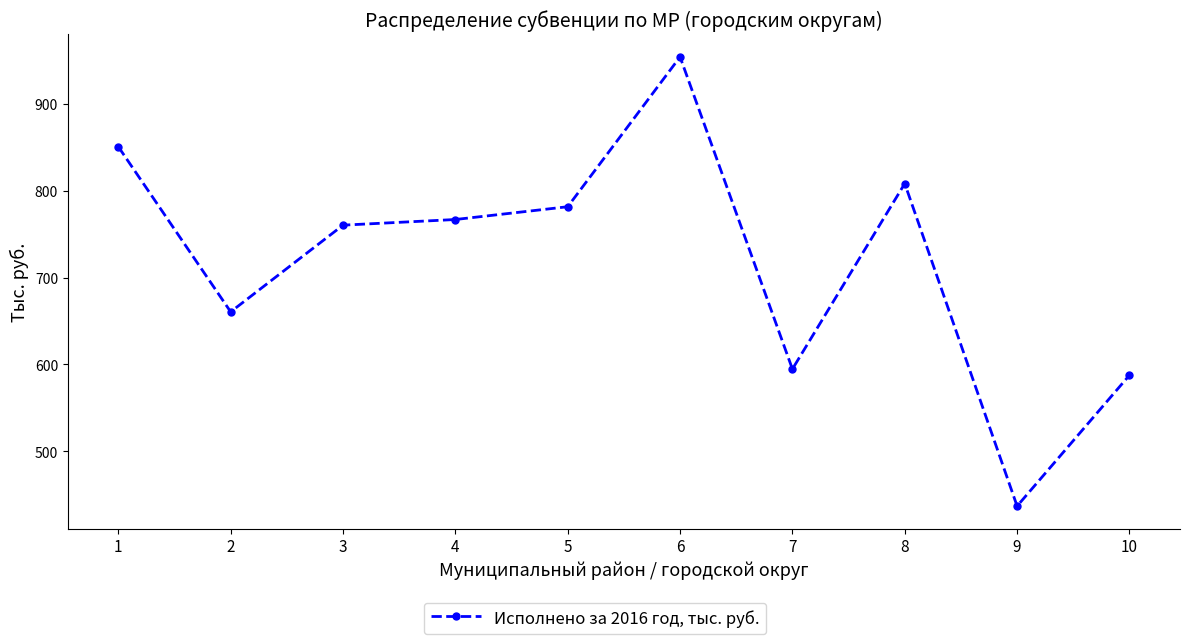

What is the ratio of the value at 5 to the value at 3?

1.0